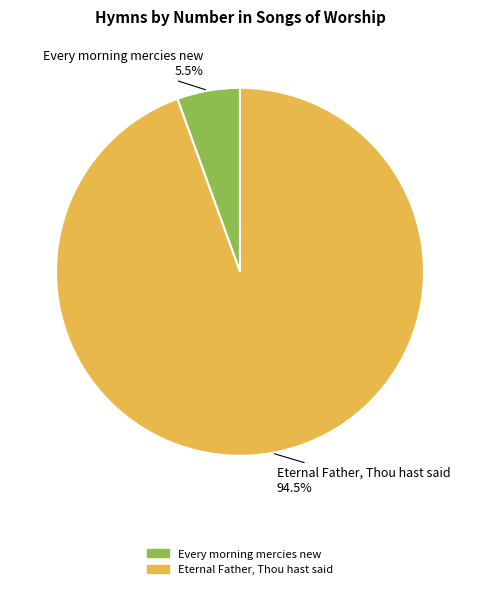

Does Every morning mercies new account for over 50% of the chart?

No